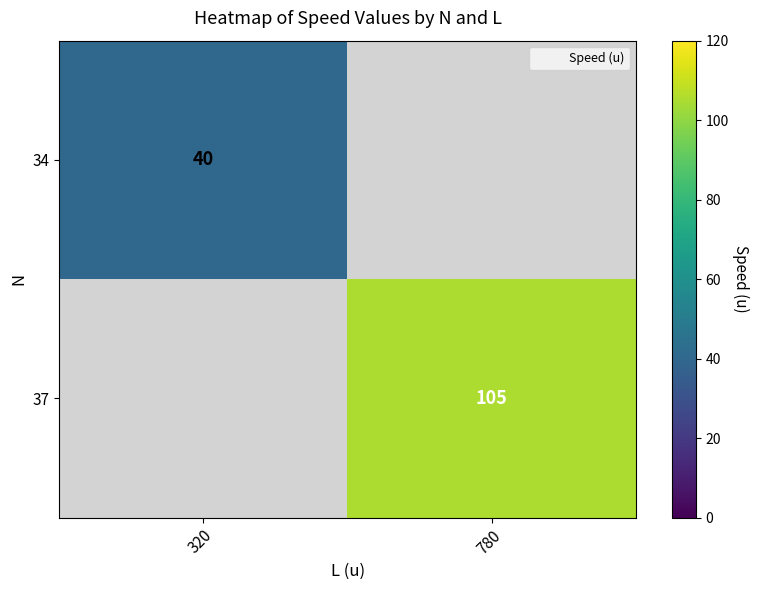

Which series has the largest range (max minus min)?

34